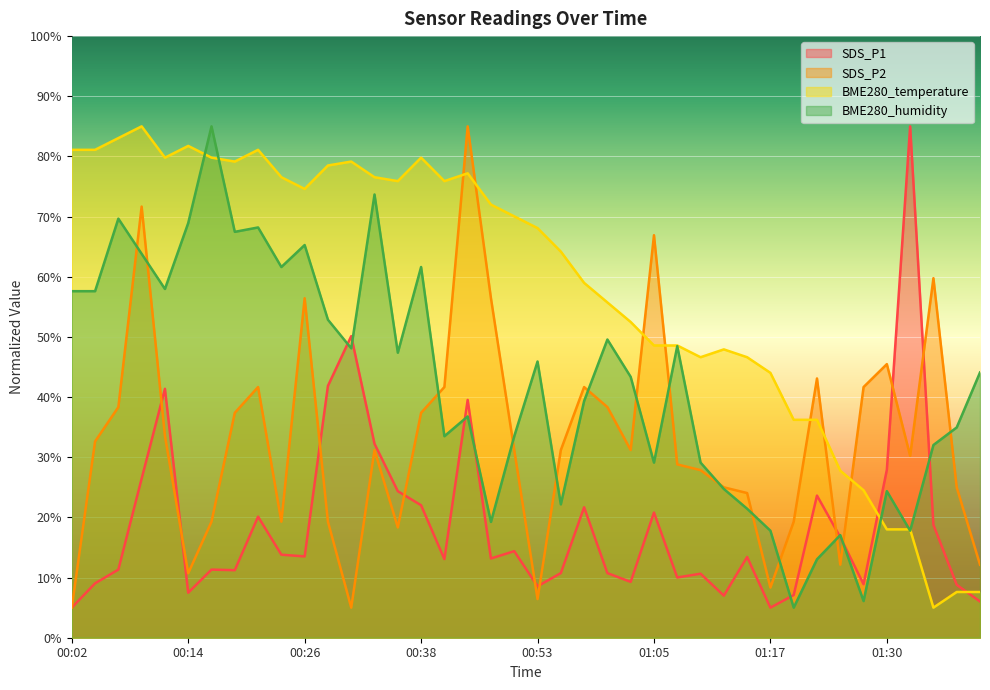

What is the total value across all series at 00:46?

238.5